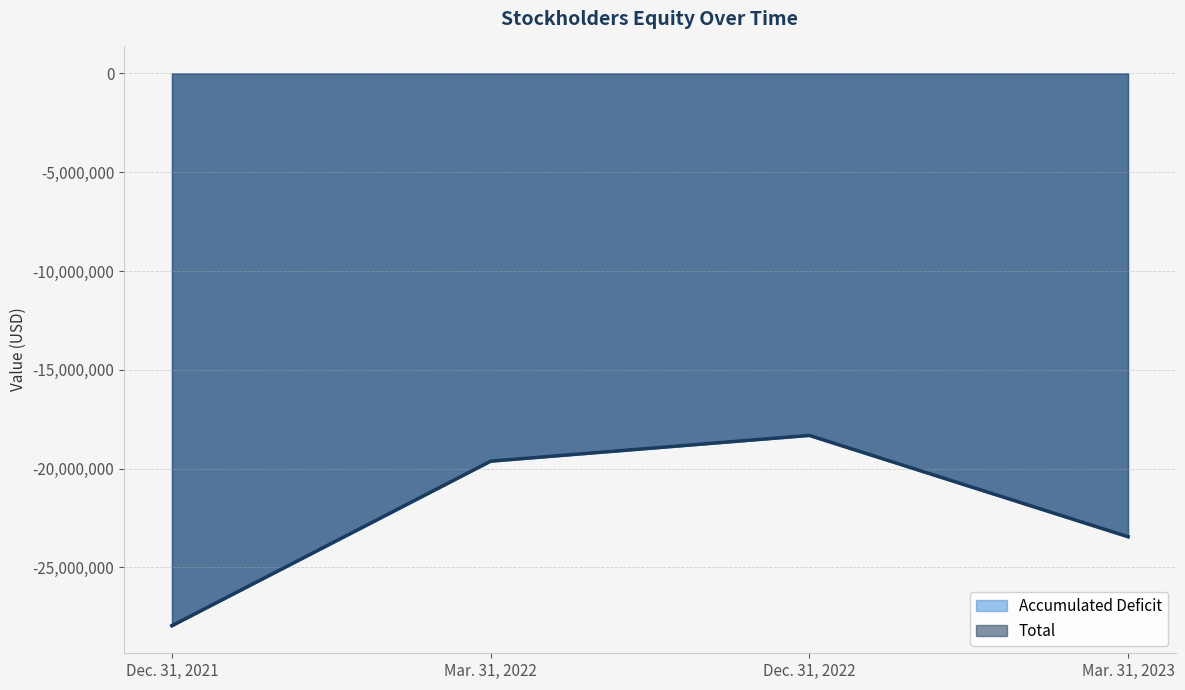

What is the label of the 4th point from the right?

Dec. 31, 2021